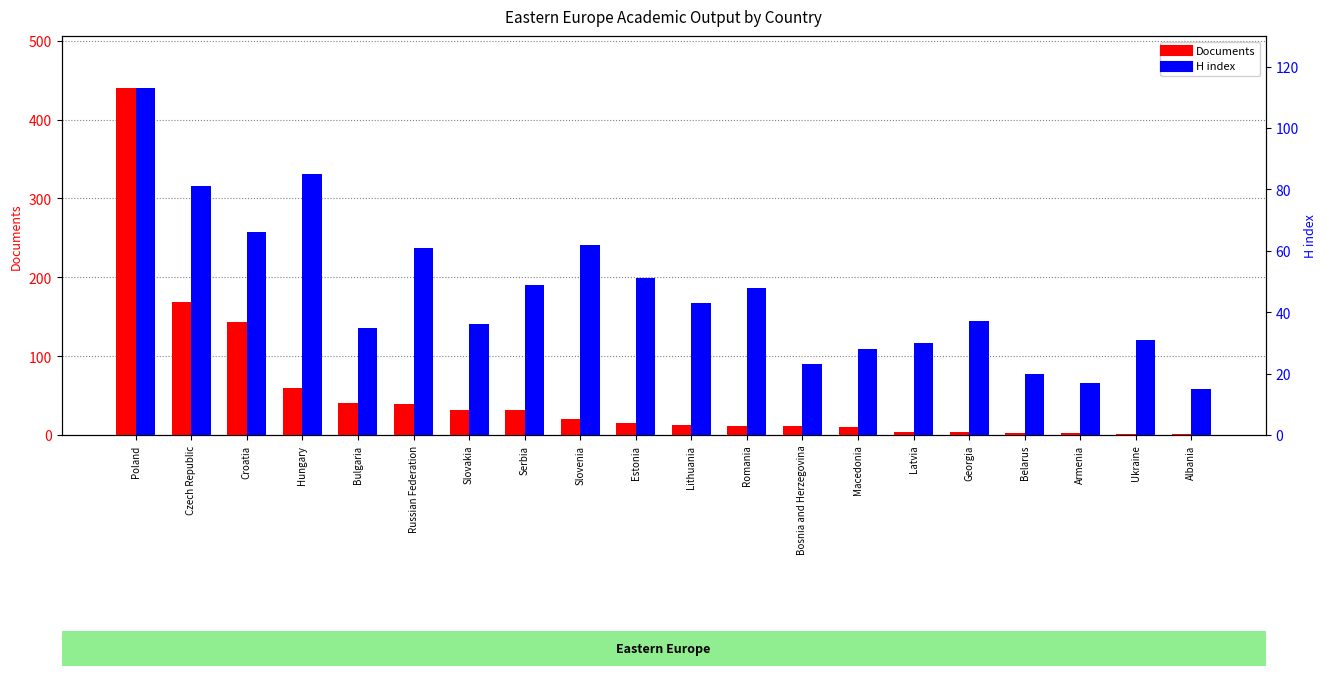

Is it true that H index equals 30 at Latvia?

True